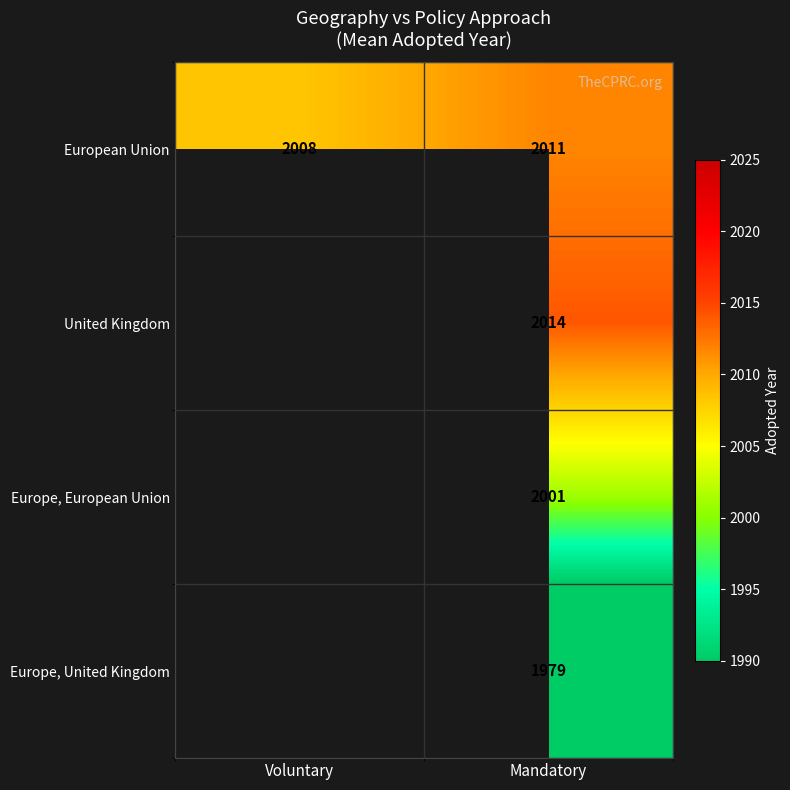

True or false: United Kingdom has a value of 1189.4 at Mandatory.

False